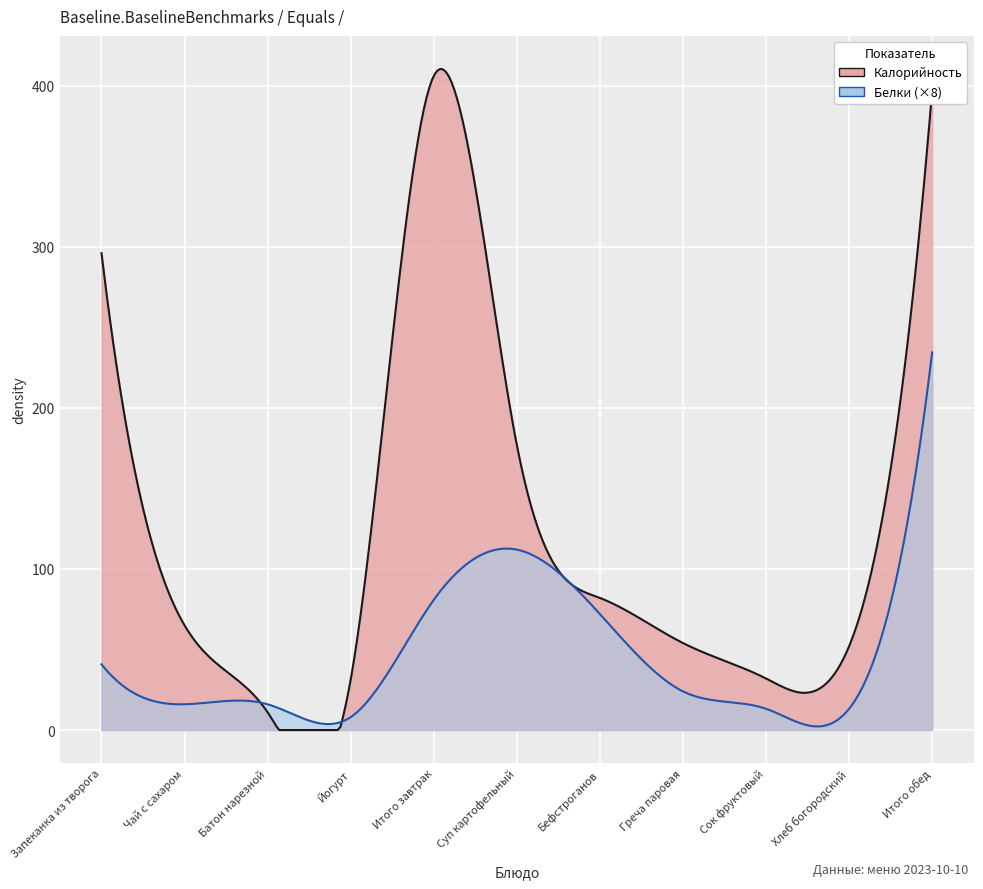

What position from the left is Йогурт?

4